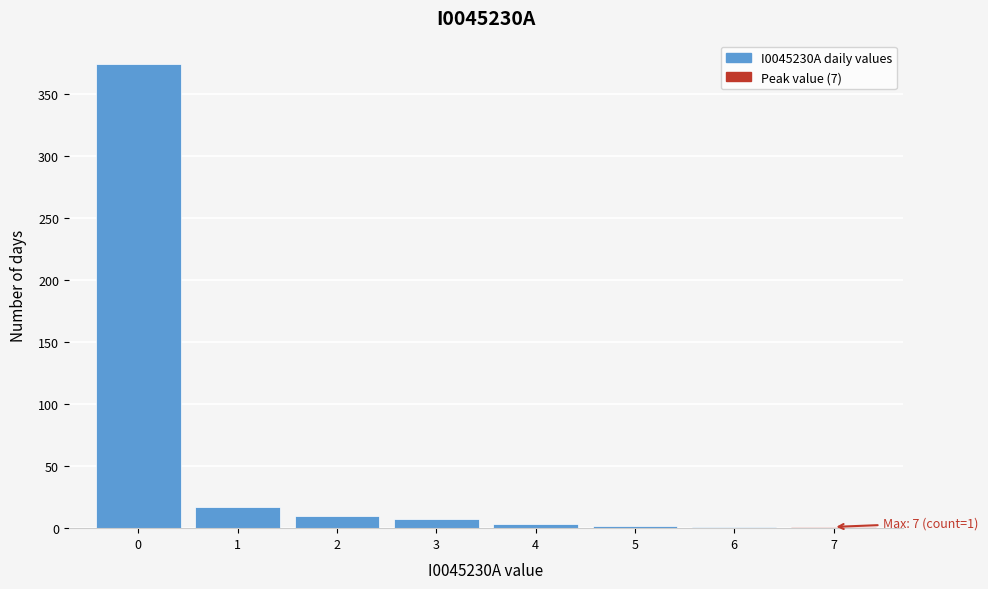

The value at 1 is 17. True or false?

True